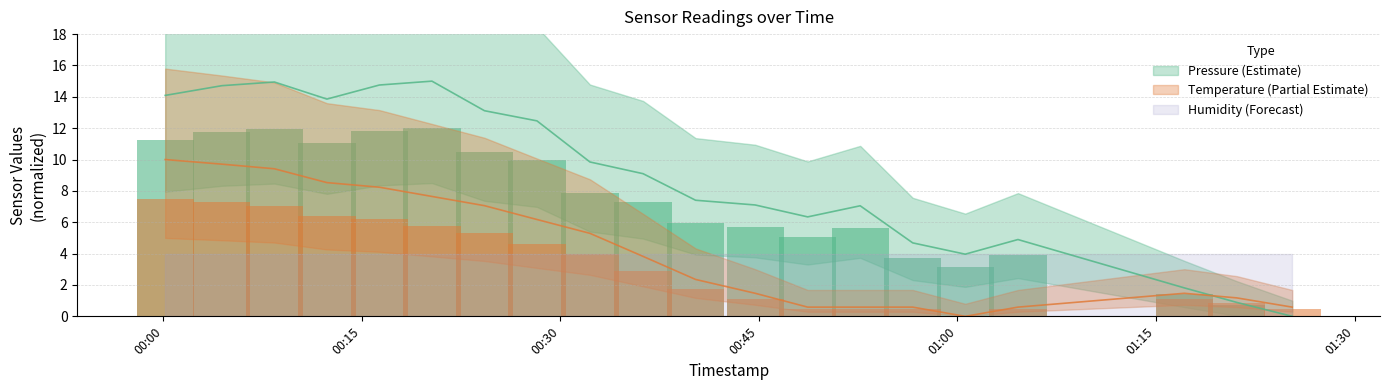

What is the average value of the pressure series?

8.8